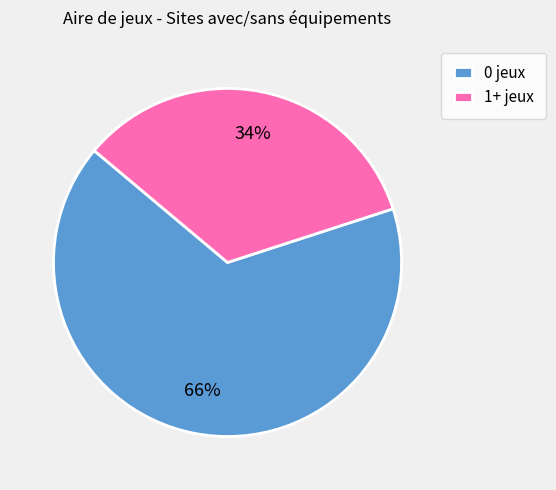

How many slices are in this pie chart?

2